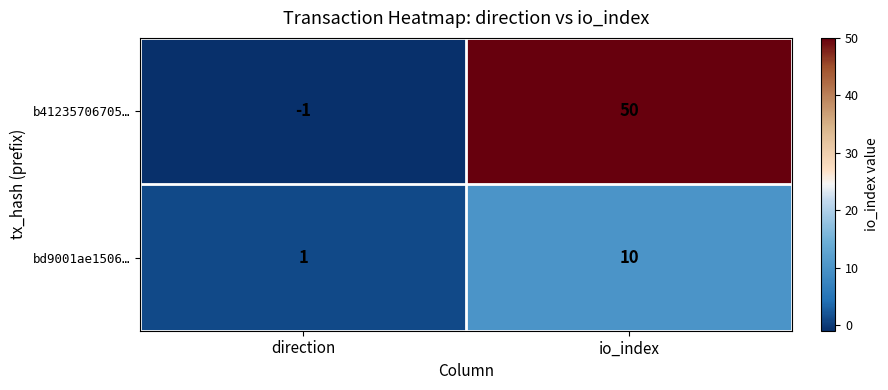

Which label corresponds to the largest value in the chart?

io_index